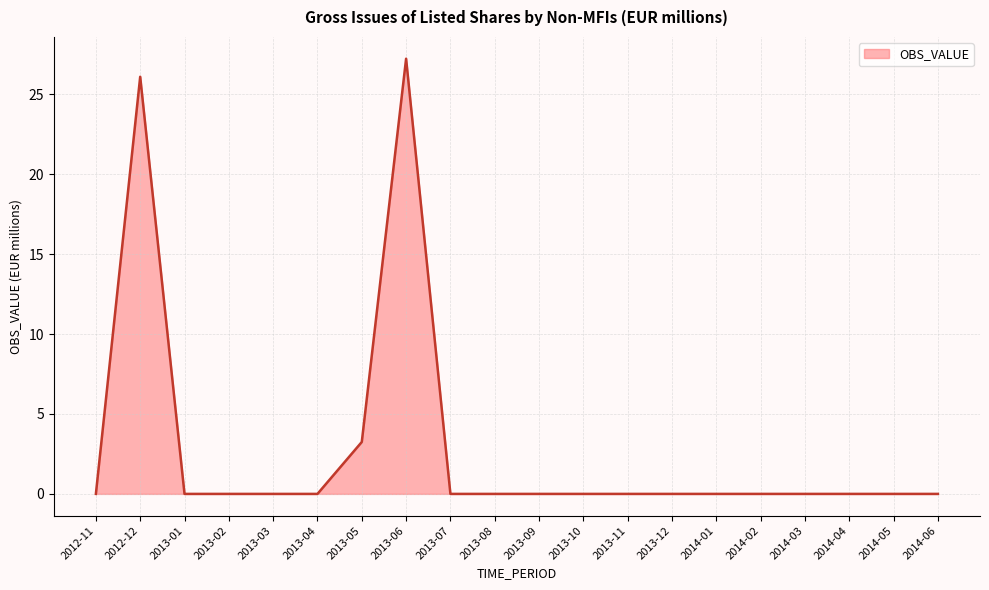

What is the difference between the values at 2013-03 and 2013-05?

3.2